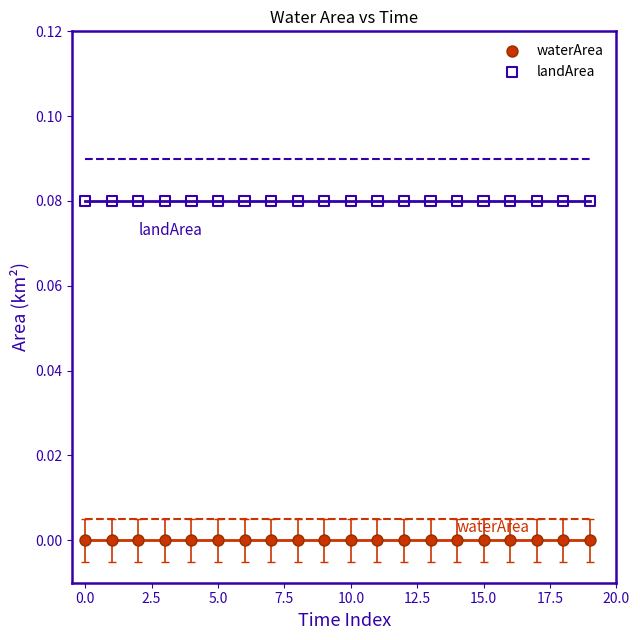

Which series reaches the maximum Y coordinate?

landArea